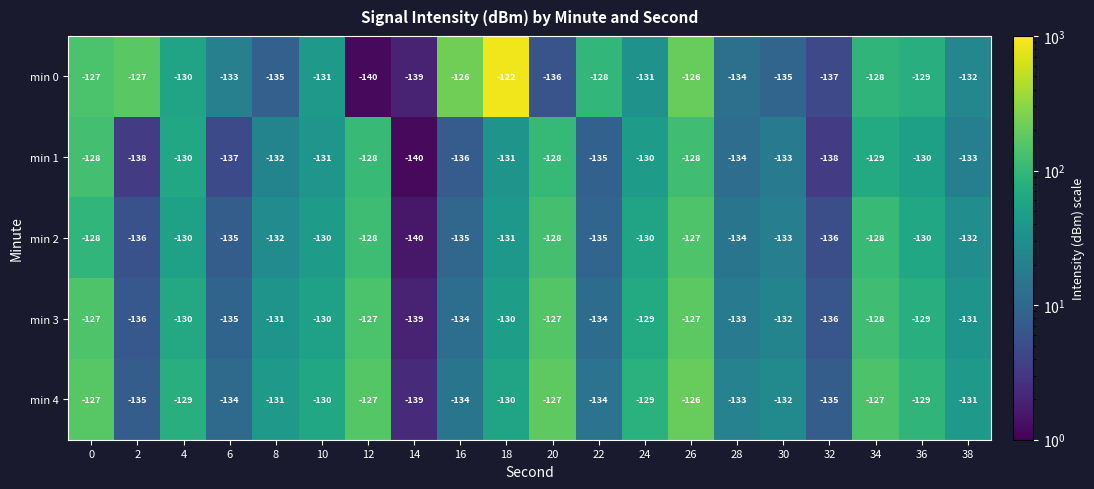

What is the difference between the second highest and minimum values in the min 3 series?

12